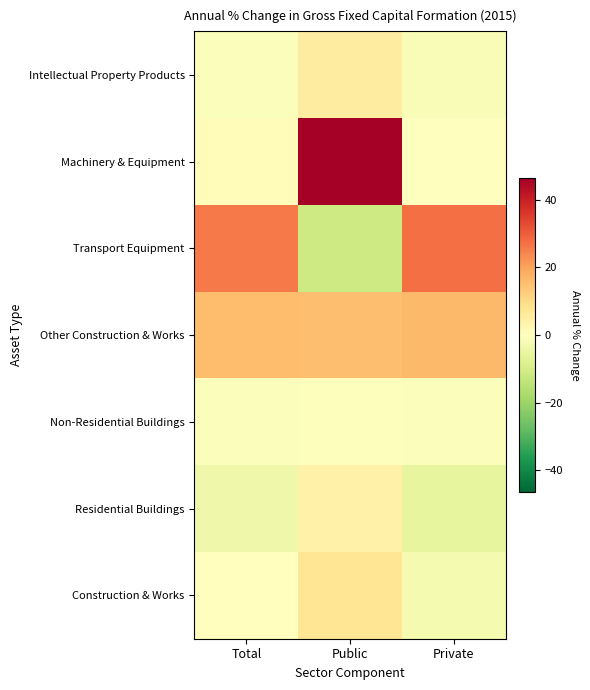

Reading right to left, extract all data points from this chart.

Construction & Works: Private=-2.6	Public=7.3	Total=0.3
Residential Buildings: Private=-5.6	Public=4.1	Total=-3.7
Non-Residential Buildings: Private=-0.9	Public=-0.7	Total=-0.8
Other Construction & Works: Private=16.4	Public=15.4	Total=15.6
Transport Equipment: Private=27.4	Public=-11.5	Total=25.9
Machinery & Equipment: Private=-0.3	Public=46.4	Total=1.2
Intellectual Property Products: Private=-1.6	Public=5.1	Total=-0.9